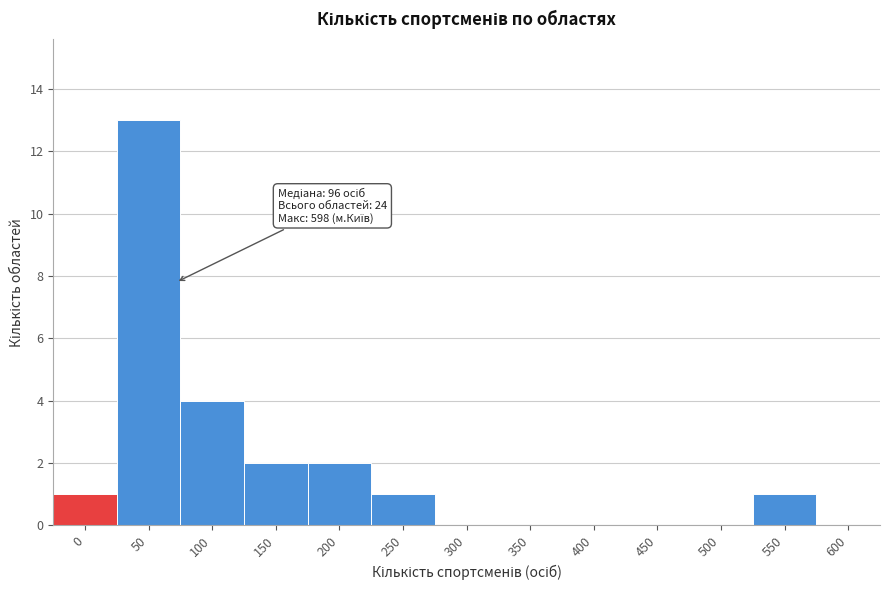

Reading right to left, list all the values displayed in this chart.

600=0	550=1	500=0	450=0	400=0	350=0	300=0	250=1	200=2	150=2	100=4	50=13	0=1